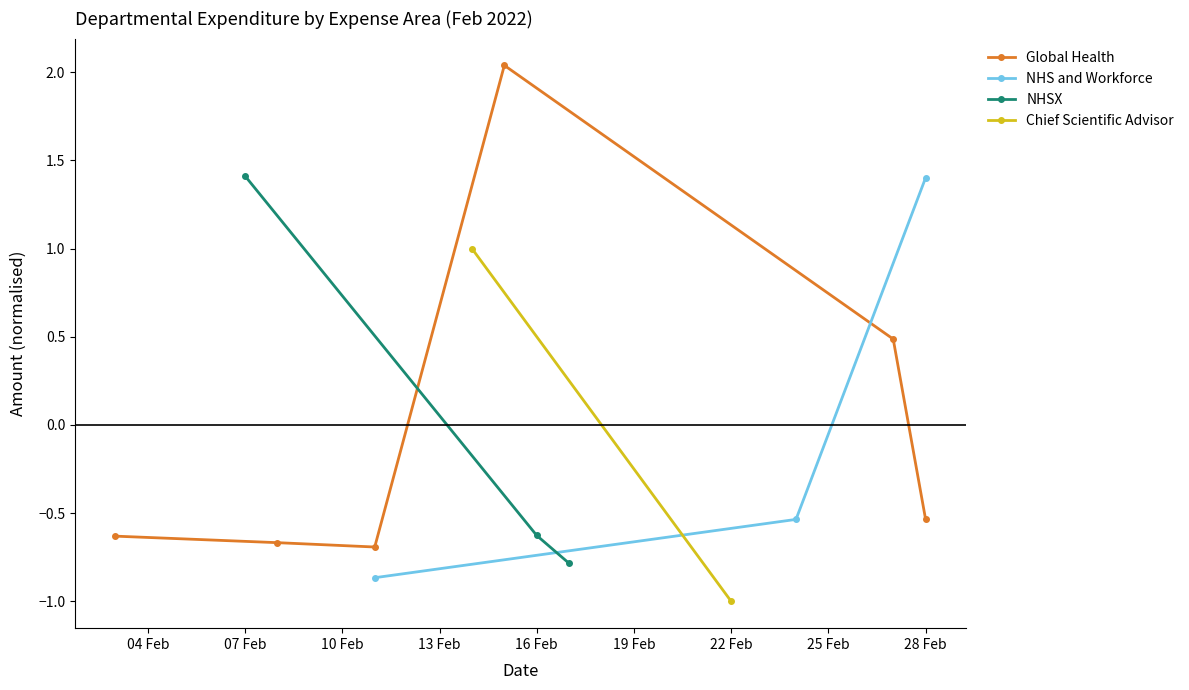

What is the maximum value for NHS and Workforce?

1.4